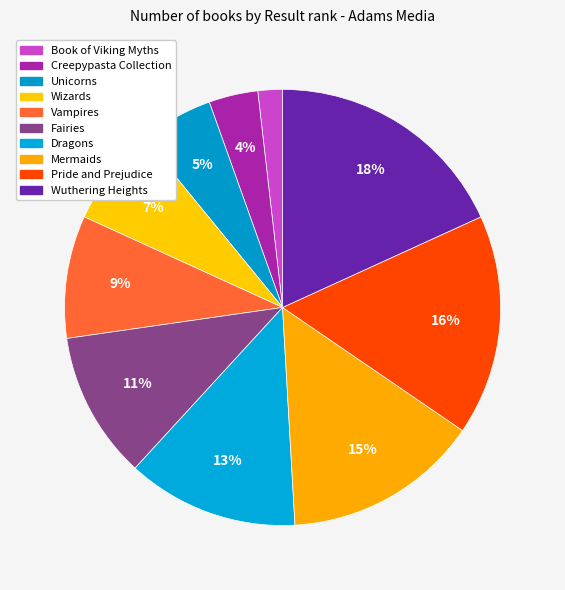

How many segments does this pie chart have?

10